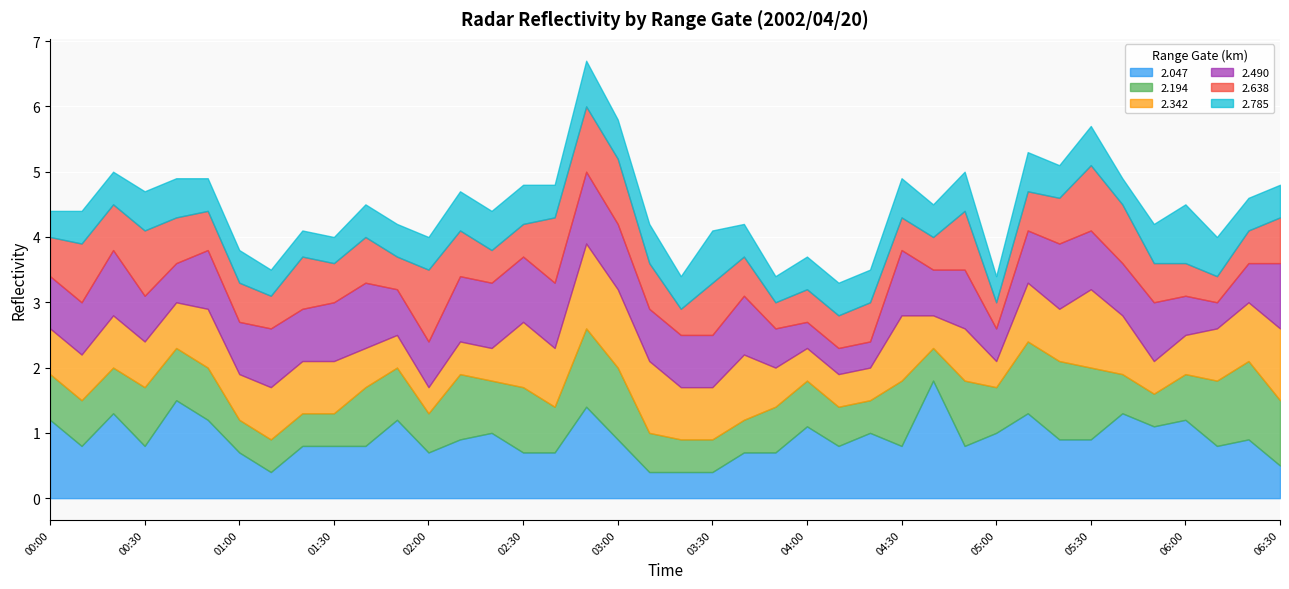

True or false: 2.638 has more than 0 interior local peaks.

True